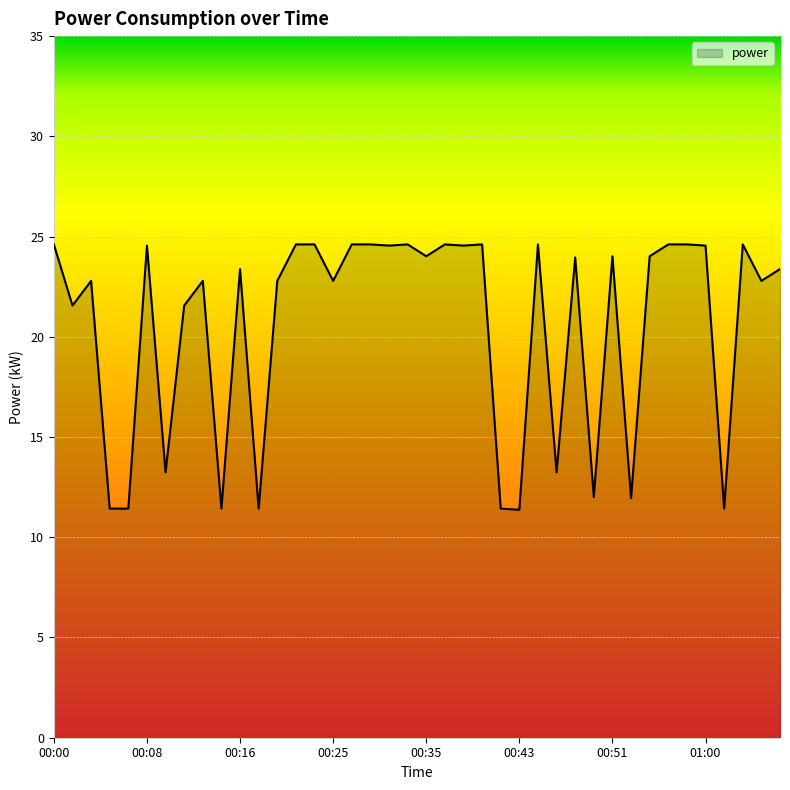

What is the difference between the maximum and minimum values?

13.2